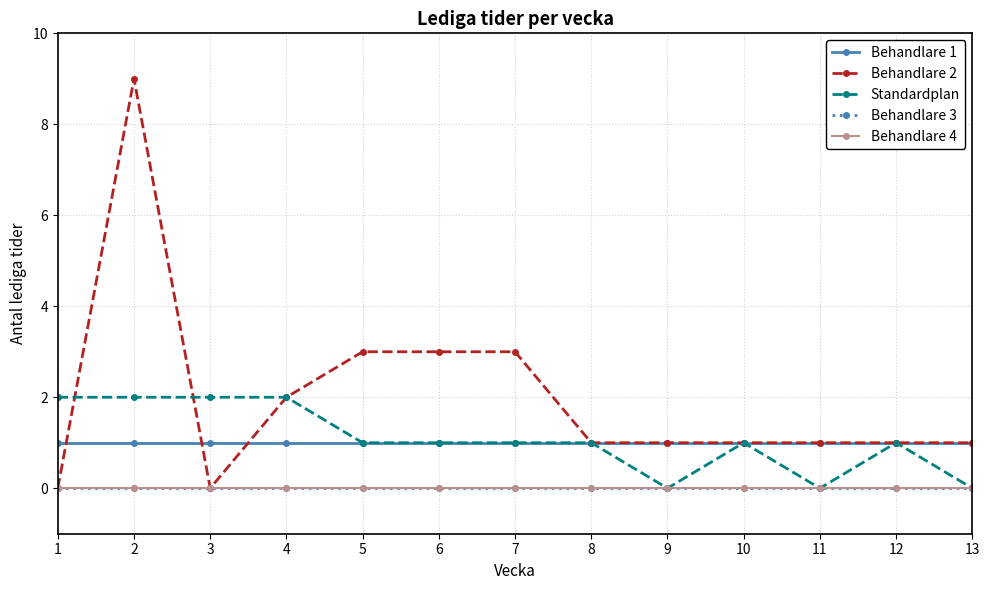

True or false: Behandlare 4 and Standardplan cross at least once.

False